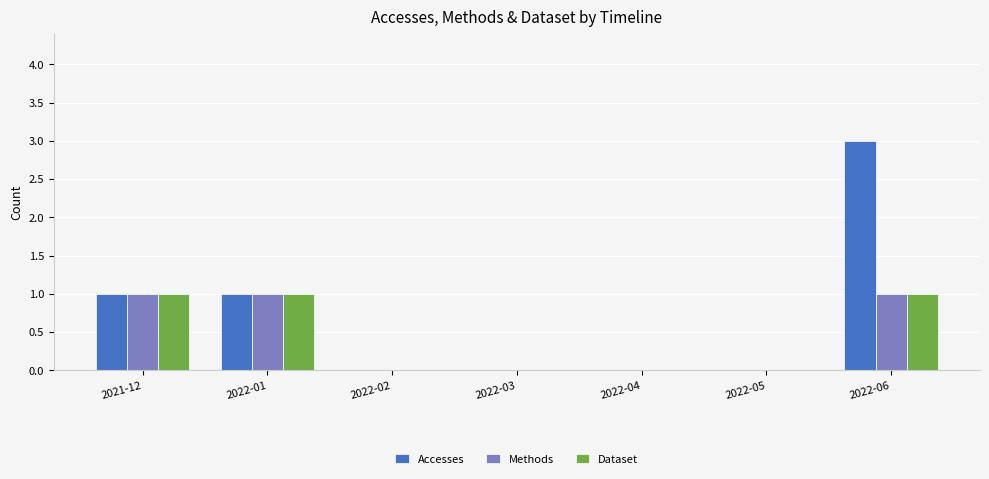

What is the maximum value shown in the chart?

3